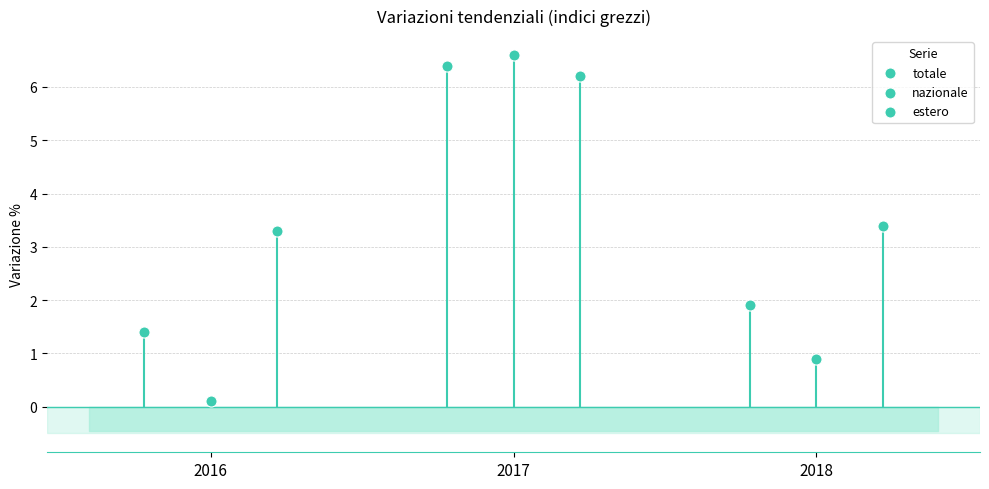

Is the value of totale at 2017 greater than the value of nazionale at 2017?

No